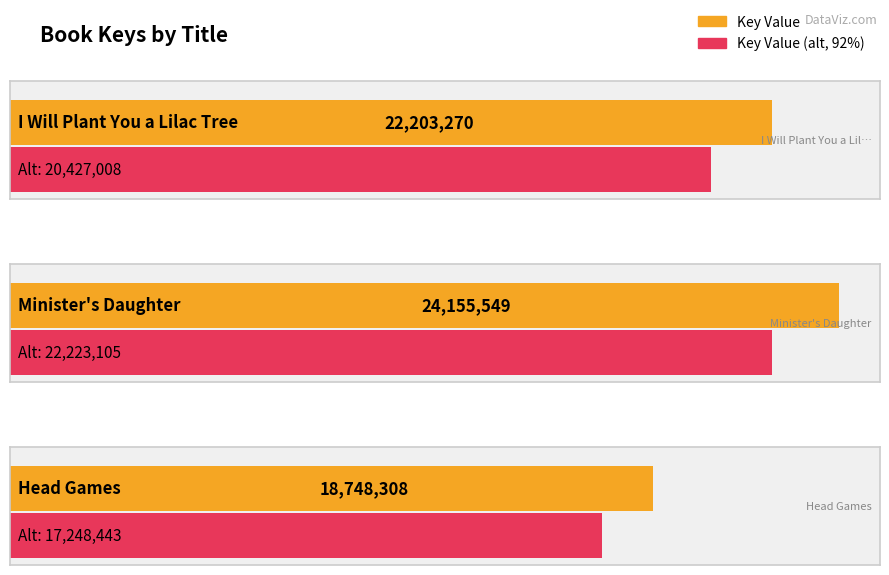

Does the chart contain stacked bars?

No